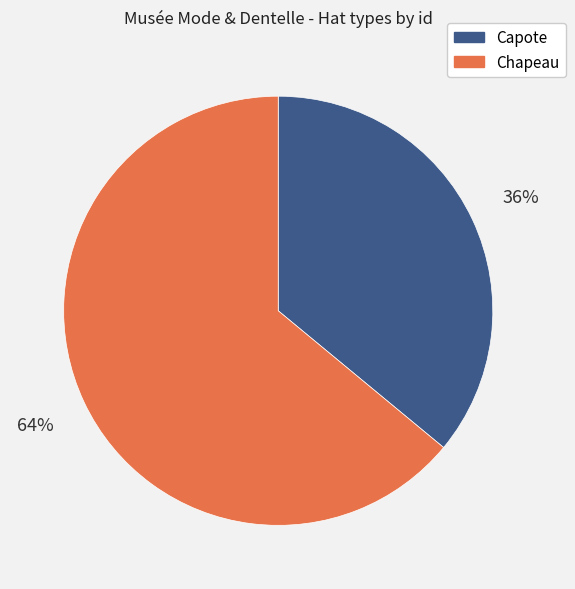

Is it true that Capote is 43% of the pie?

False